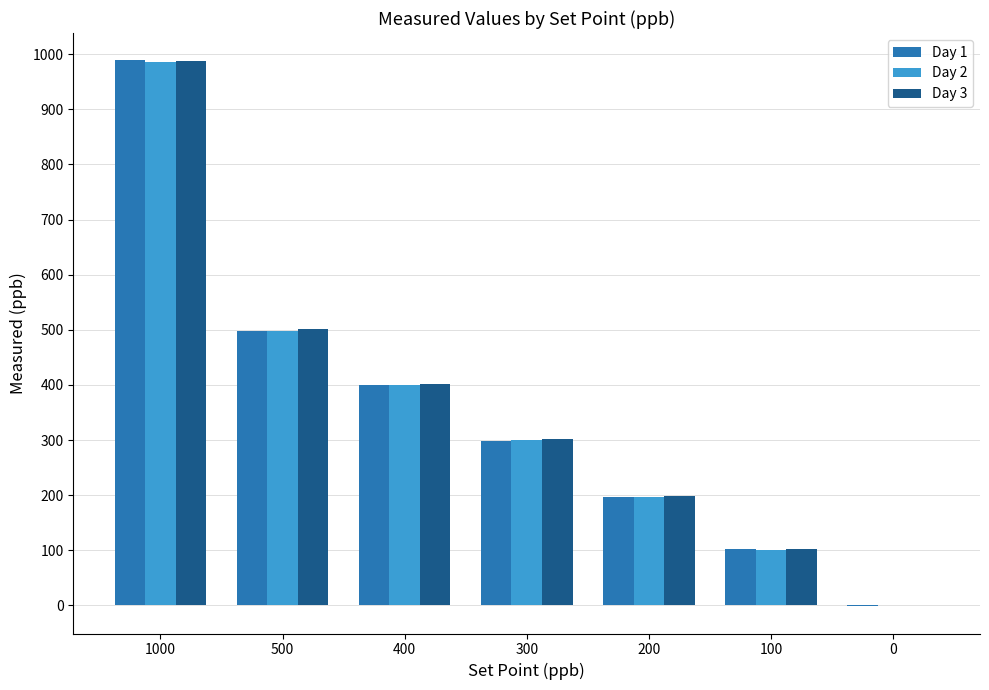

What are all the series names shown in the legend?

Day 1, Day 2, Day 3